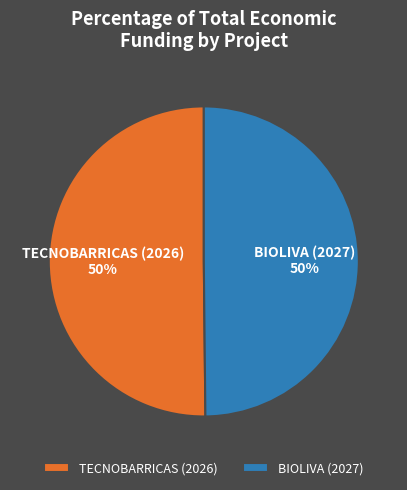

What percentage is the TECNOBARRICAS (2026) slice, to the nearest percent?

50%